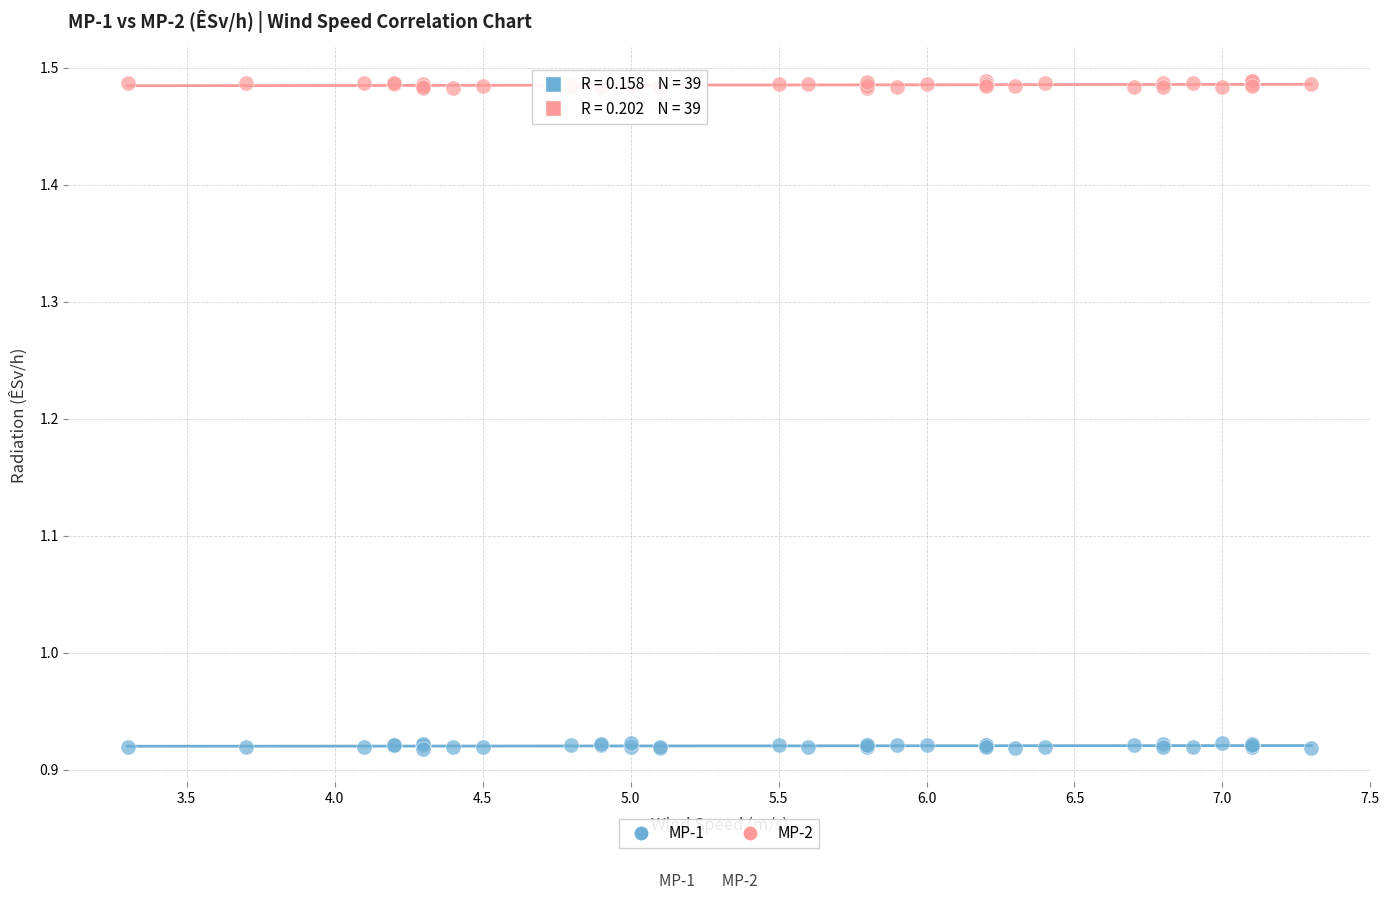

Which series contains the highest Y value?

MP-2